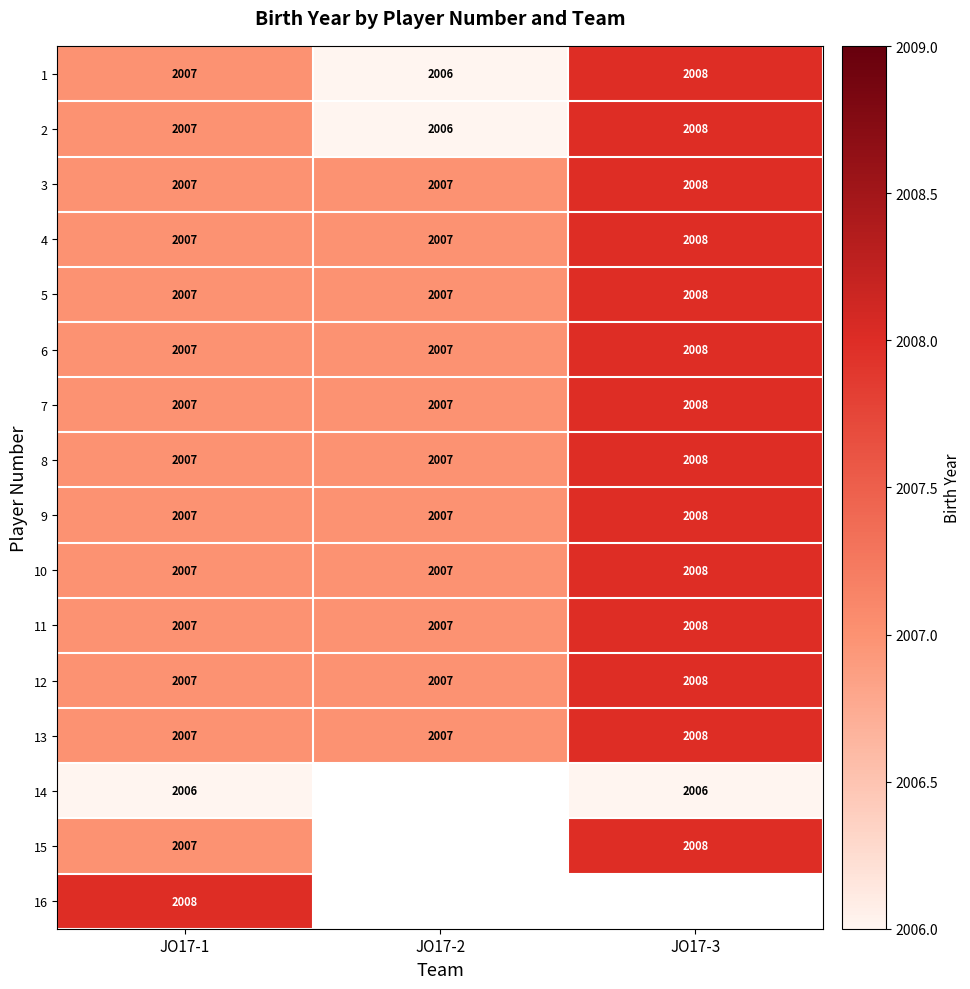

The 12 series shows 908.0 at JO17-2. True or false?

False